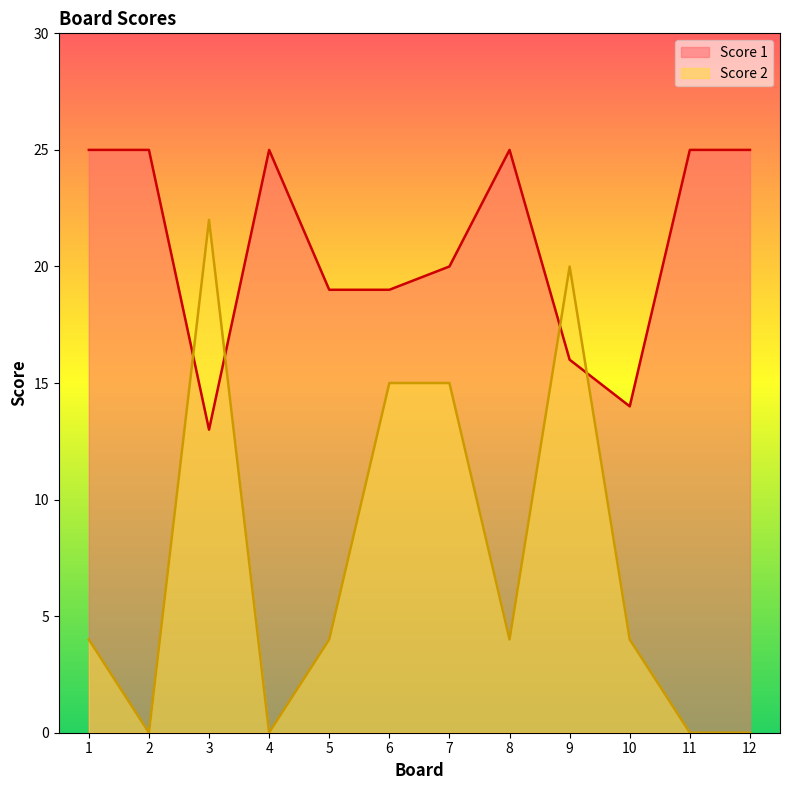

How many times do Score 1 and Score 2 cross each other?

4